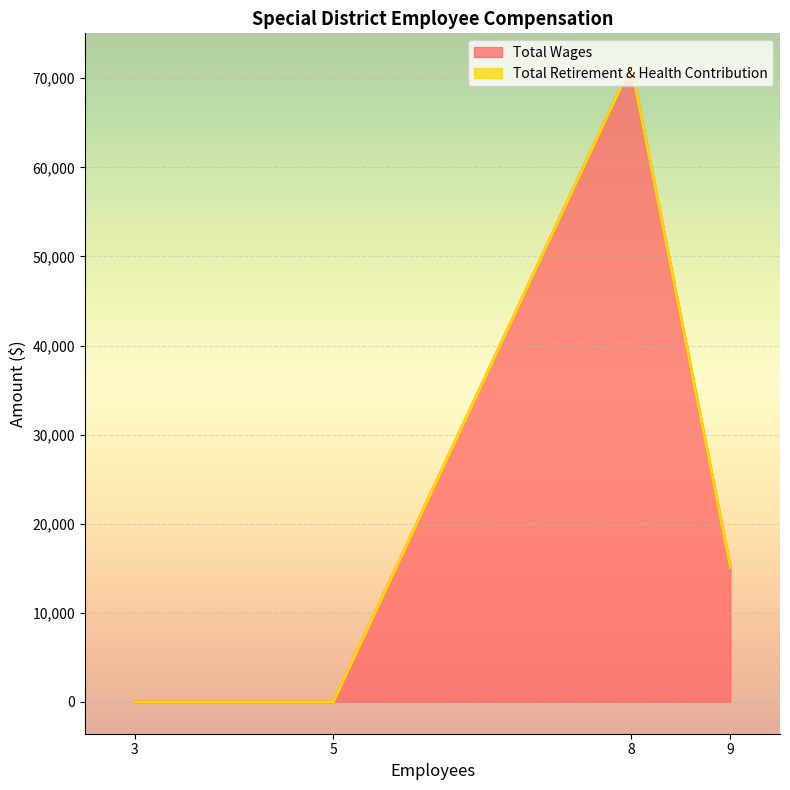

Rank the categories by Total Wages value from lowest to highest.

5, 3, 9, 8